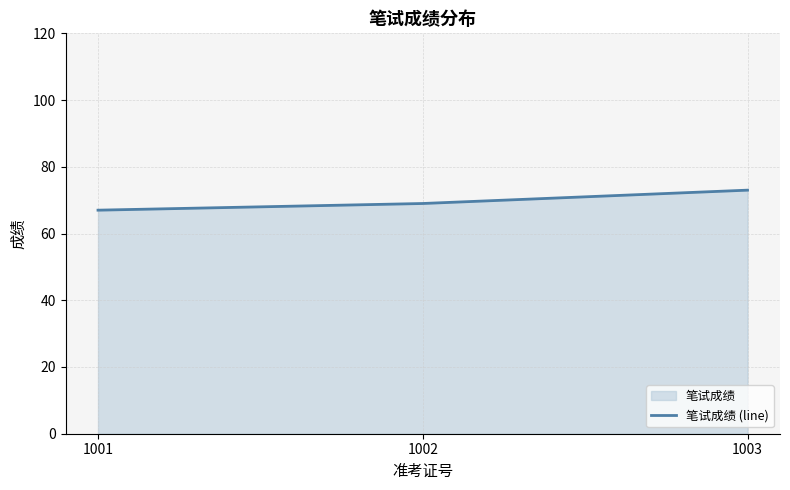

Is it true that the value at 1001 is 110?

False